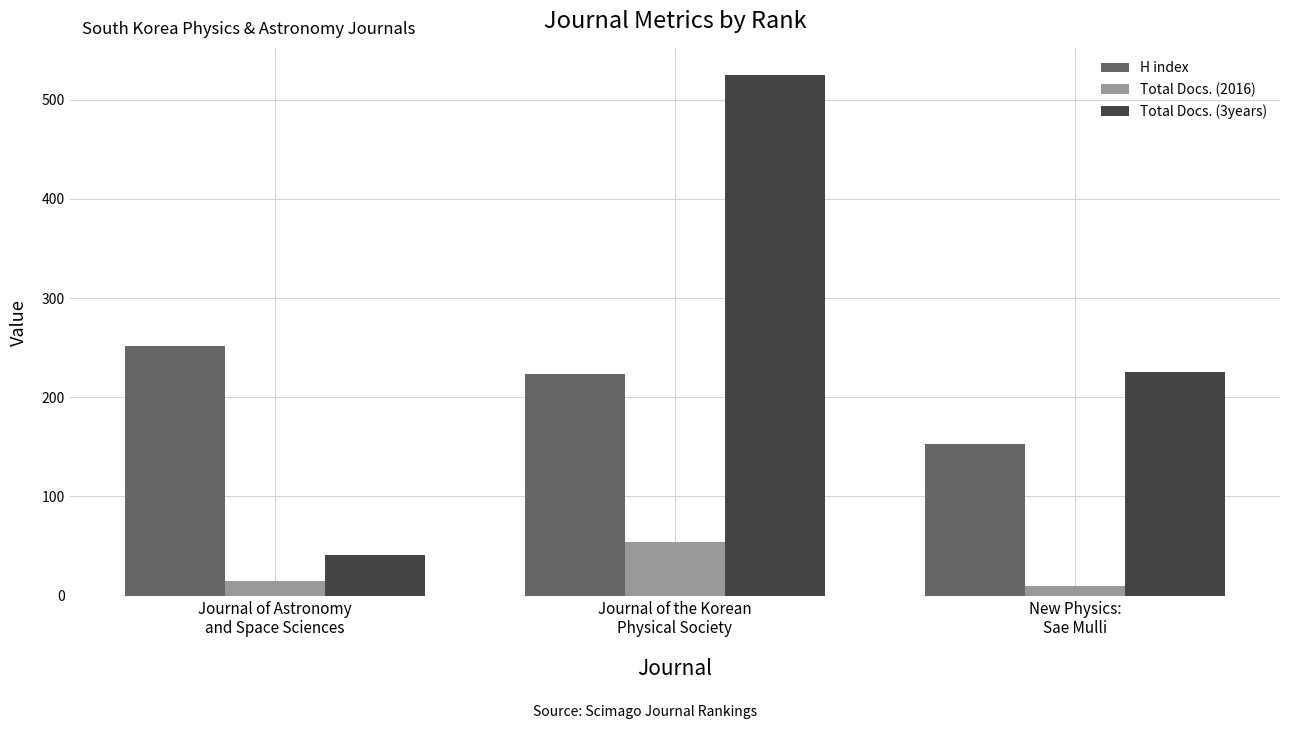

What is the sum of the Total Docs. (2016) values at New Physics:
Sae Mulli and Journal of Astronomy
and Space Sciences?

25